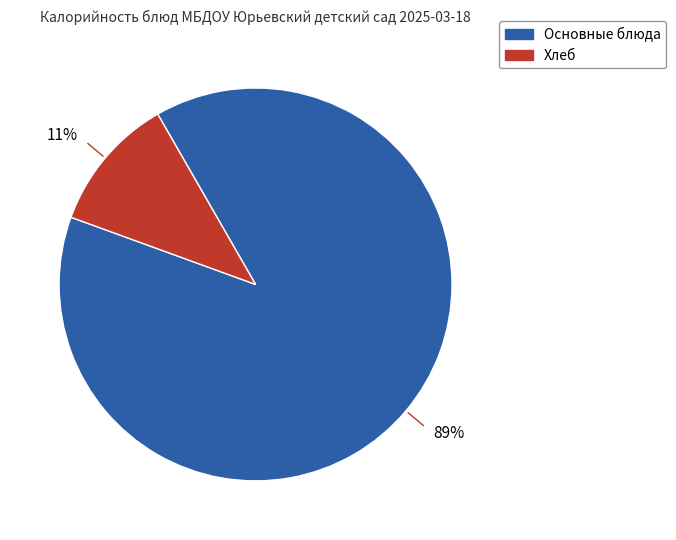

To the nearest percent, what is the difference between the largest and smallest slice percentages?

78%